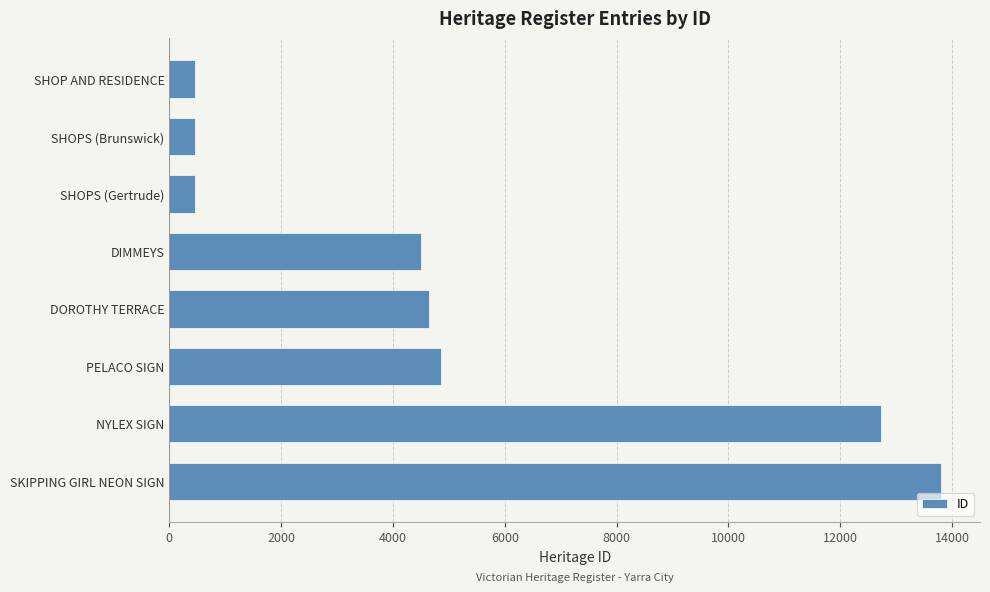

What is the difference between the second highest and minimum values?

12285